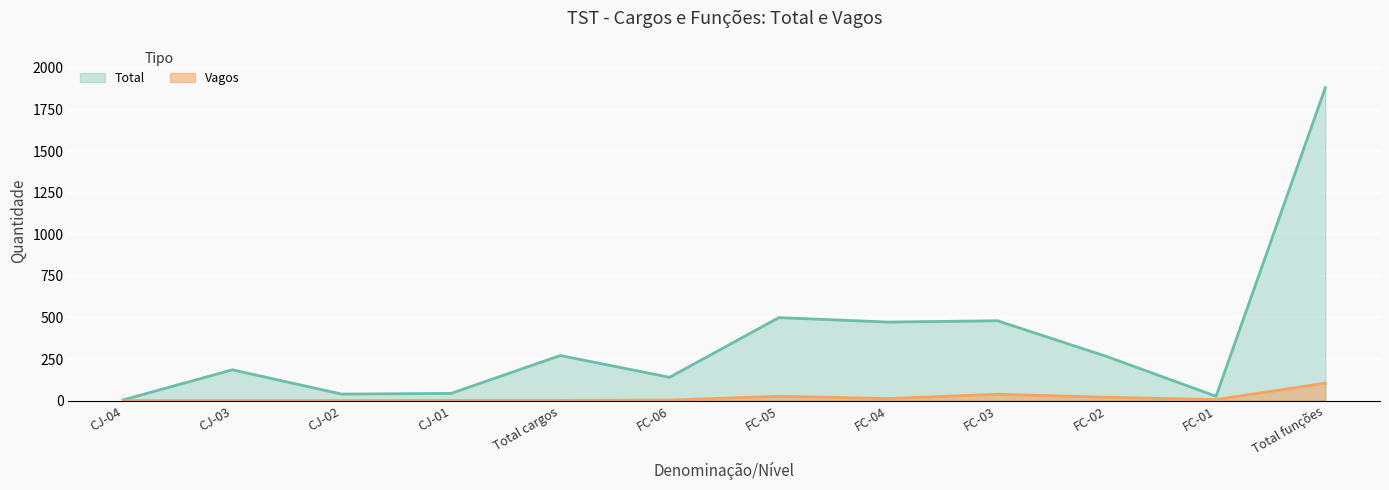

What position from the right is FC-02?

3